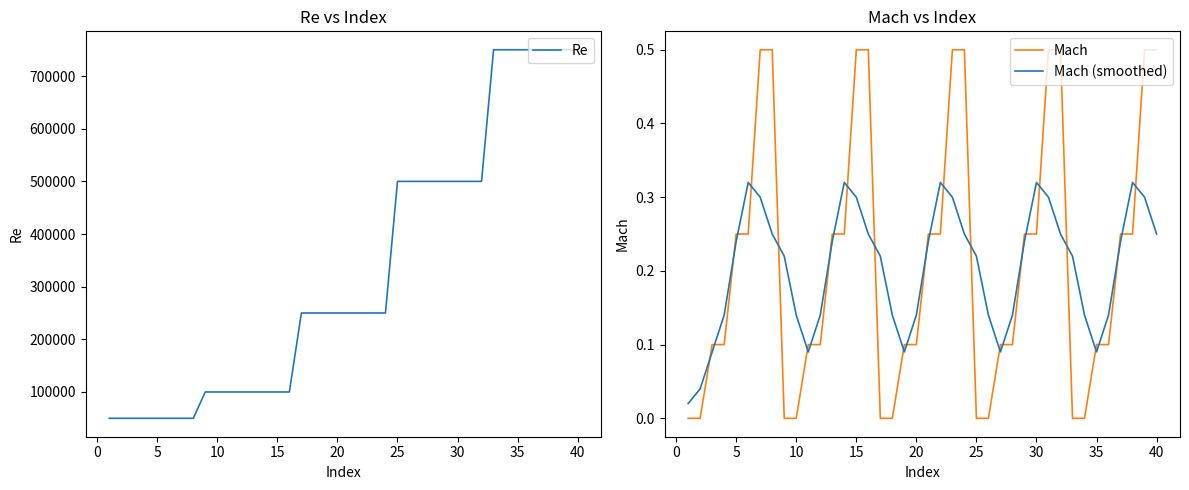

Is it true that Mach (smoothed) equals 0.4 at 25?

False